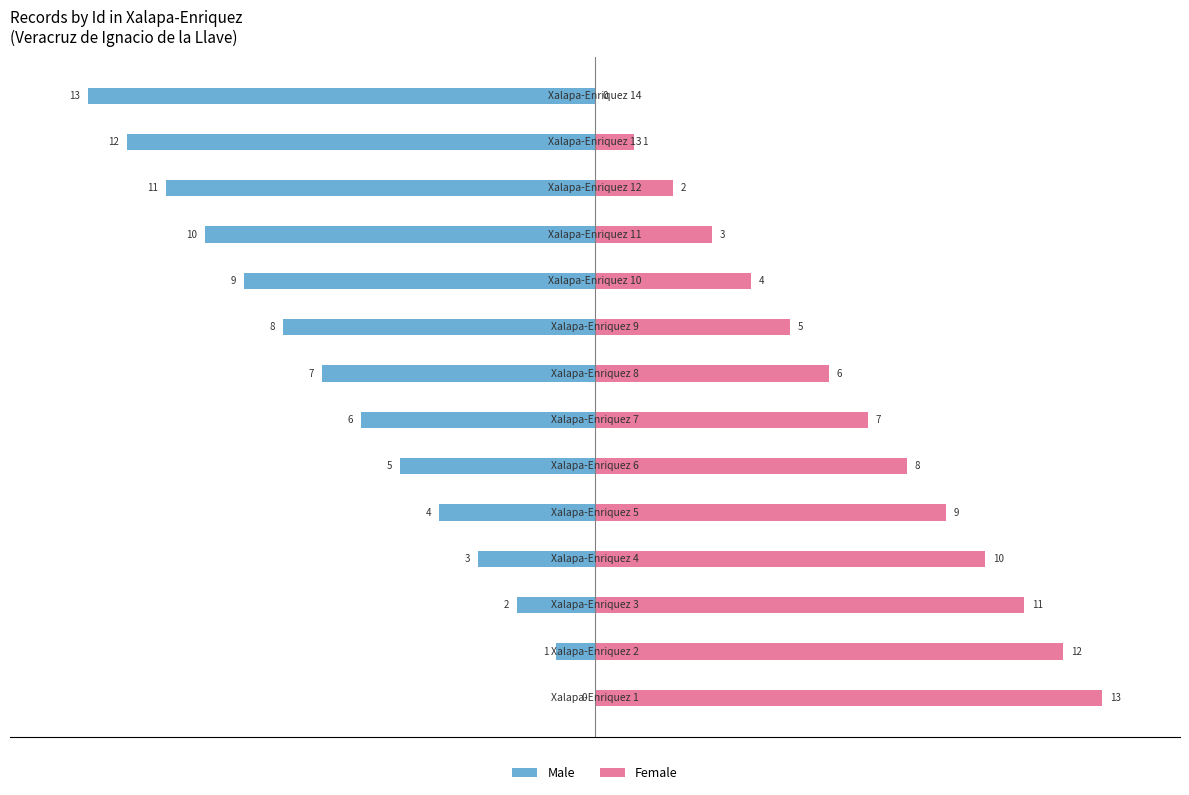

Rank the series at 7 from highest to lowest value.

Female, Male